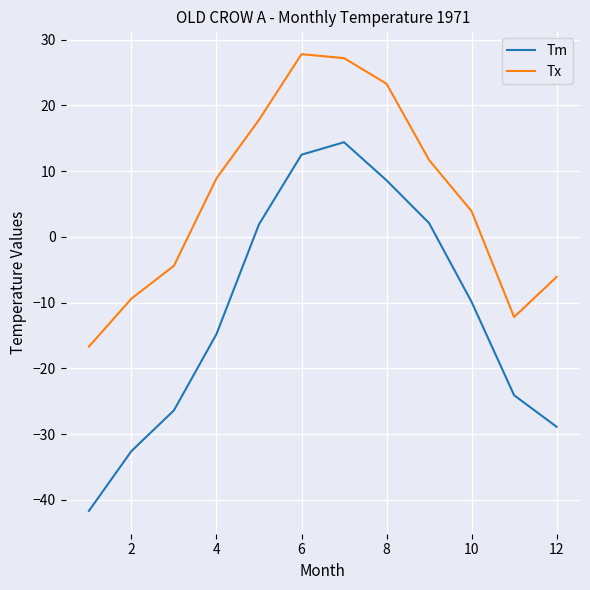

True or false: Tm and Tx intersect in this chart.

False